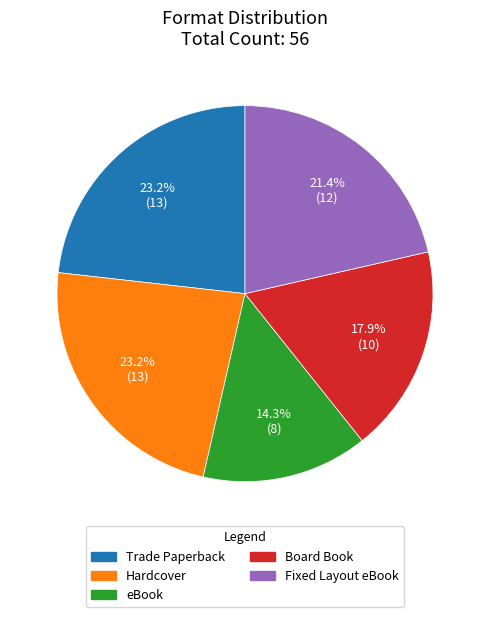

Is the sum of eBook and Trade Paperback greater than half?

No